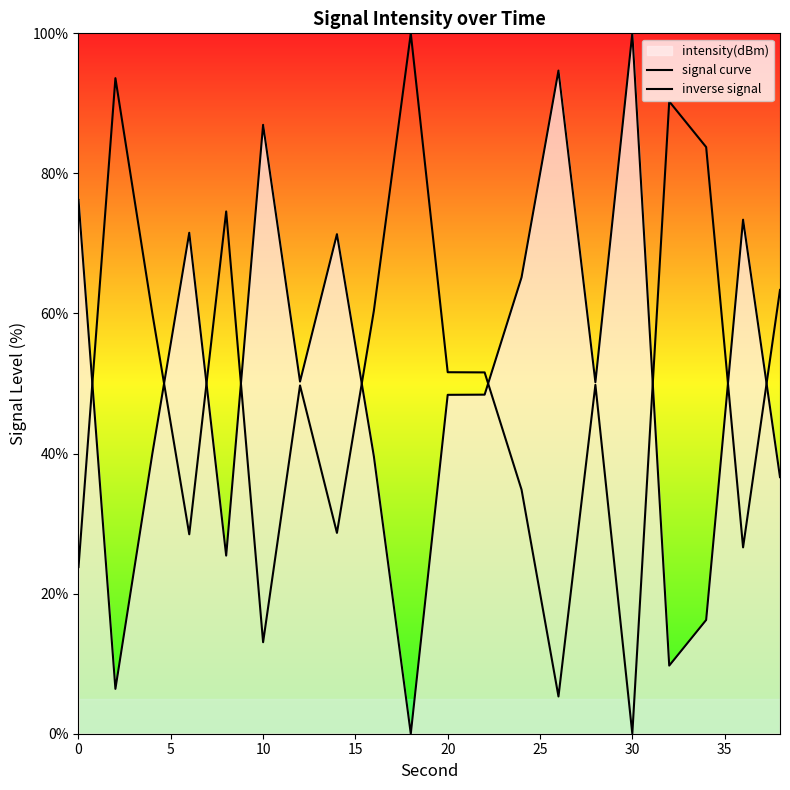

What is the sum of all signal curve values?

1010.5